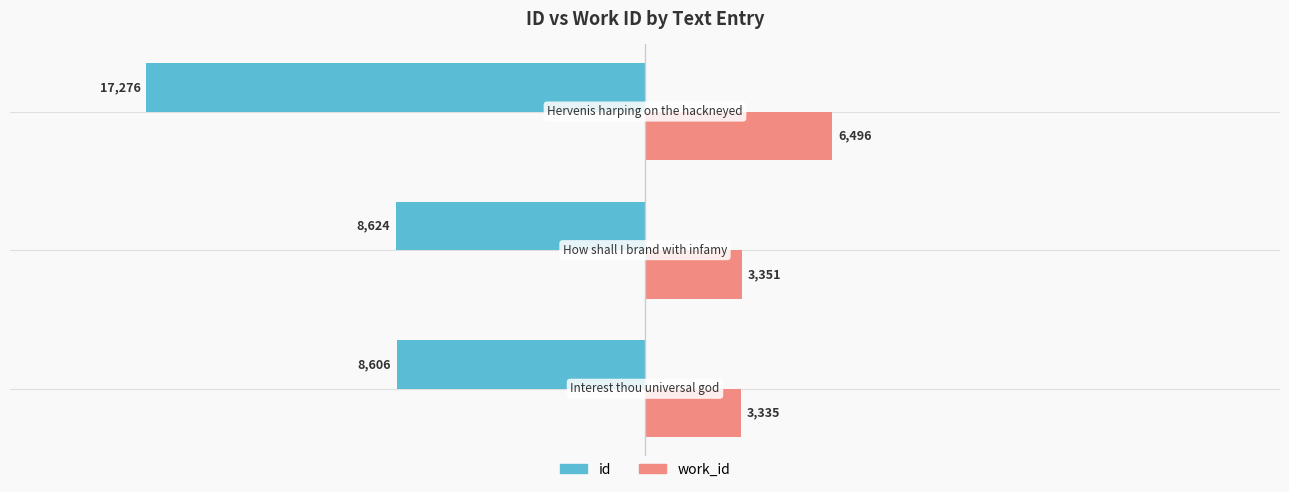

Which series has the widest spread of values?

id